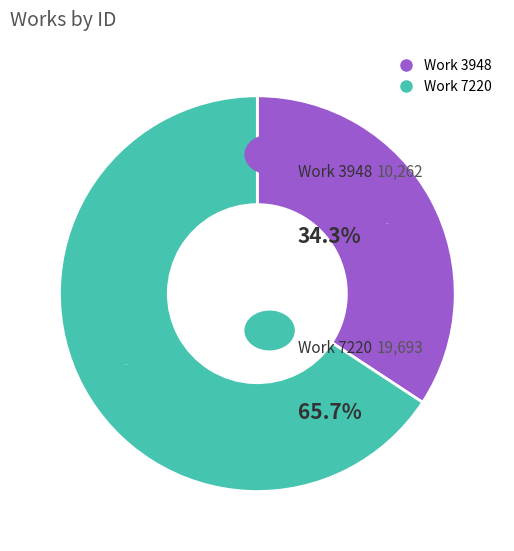

Count the number of slices in the pie.

2